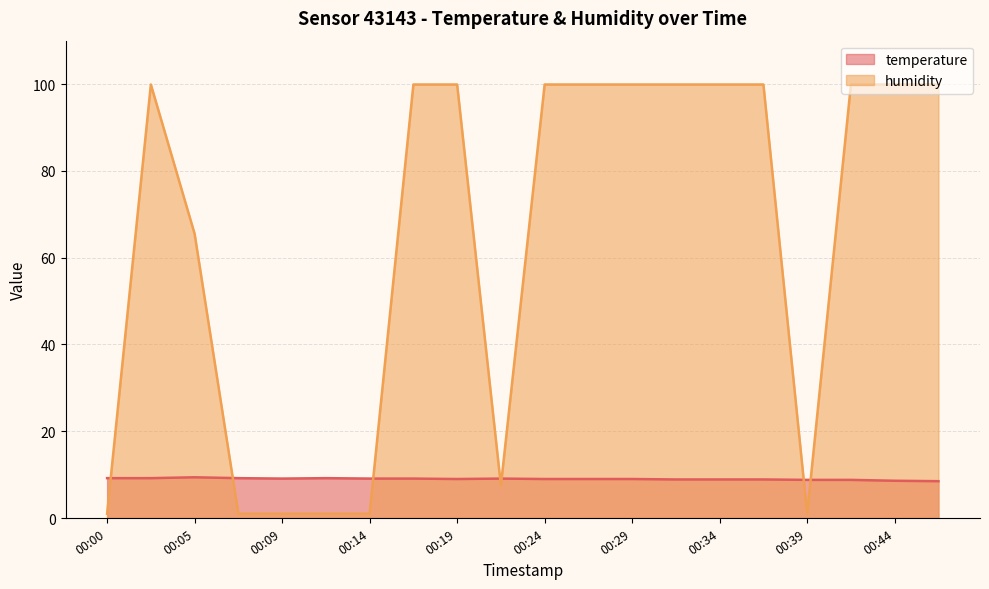

The humidity series shows 99.9 at 00:44. True or false?

True